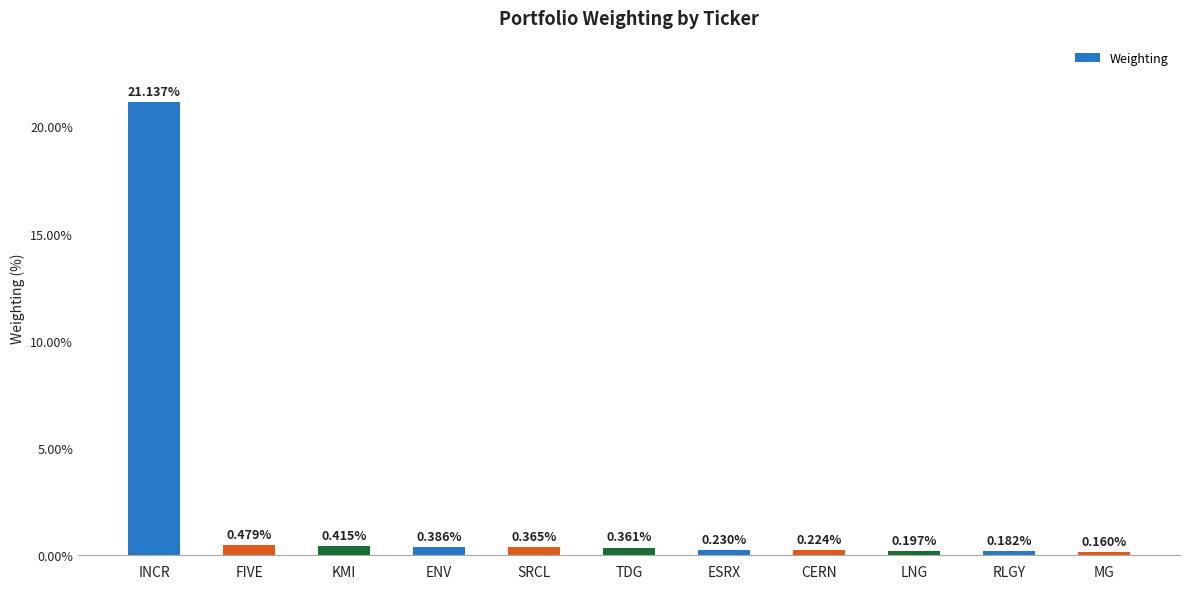

Where is the data nearest to the value 10?

FIVE